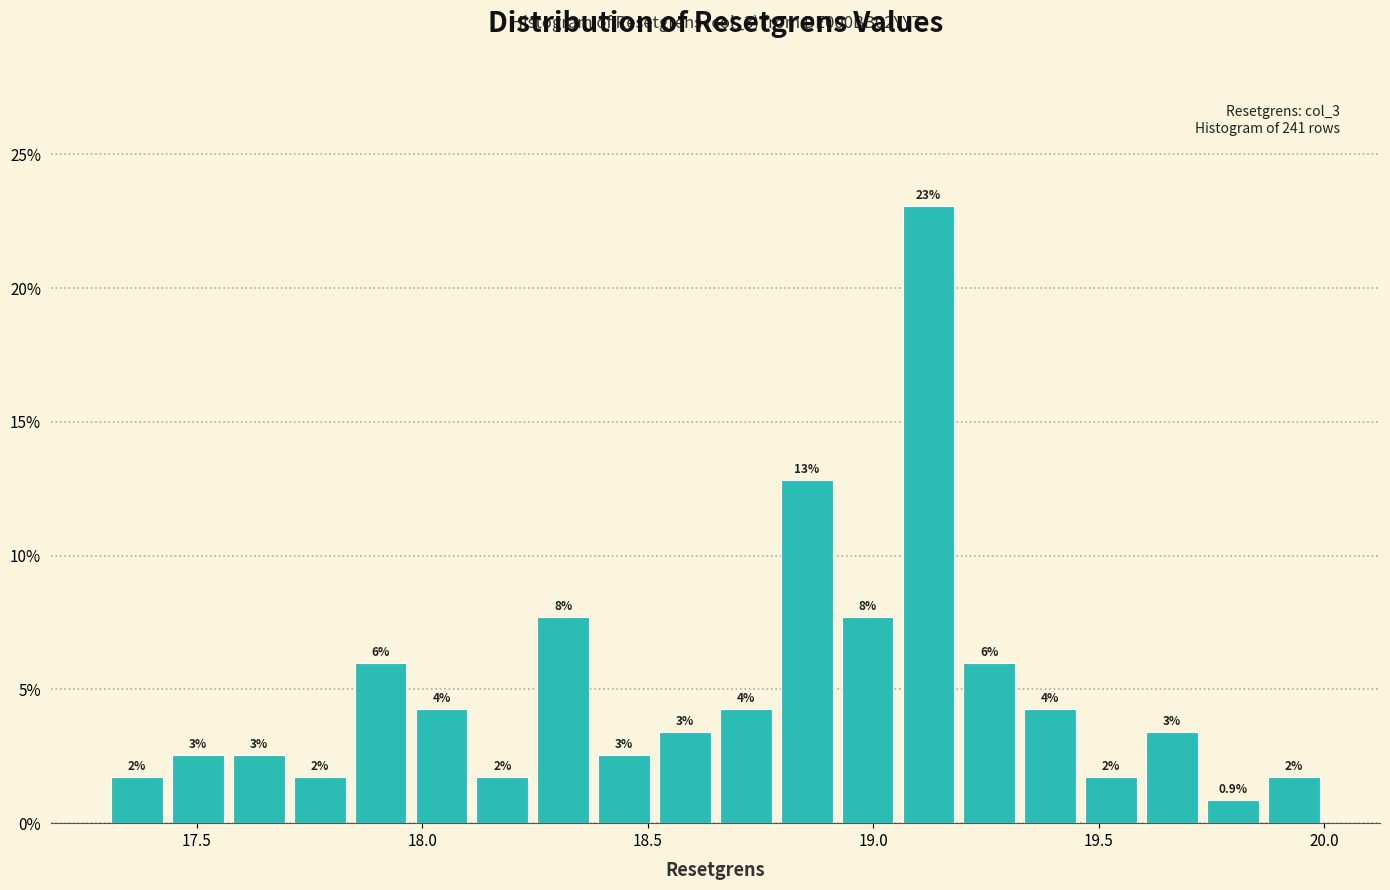

Around what value on the x-axis is the tallest bar? Give the approximate position of its centre, as read against the axis.

19.10